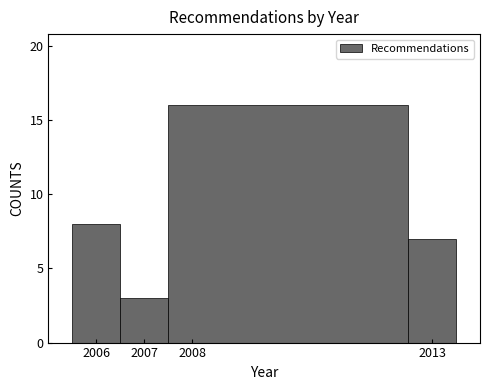

Reading left to right, transcribe this chart: for each bar, give the range it covers on the x-axis and its height. The values are not printed on the chart, so give them approximately, as read against the axis.

2005.5 to 2006.5: 8
2006.5 to 2007.5: 3
2007.5 to 2012.5: 16
2012.5 to 2013.5: 7